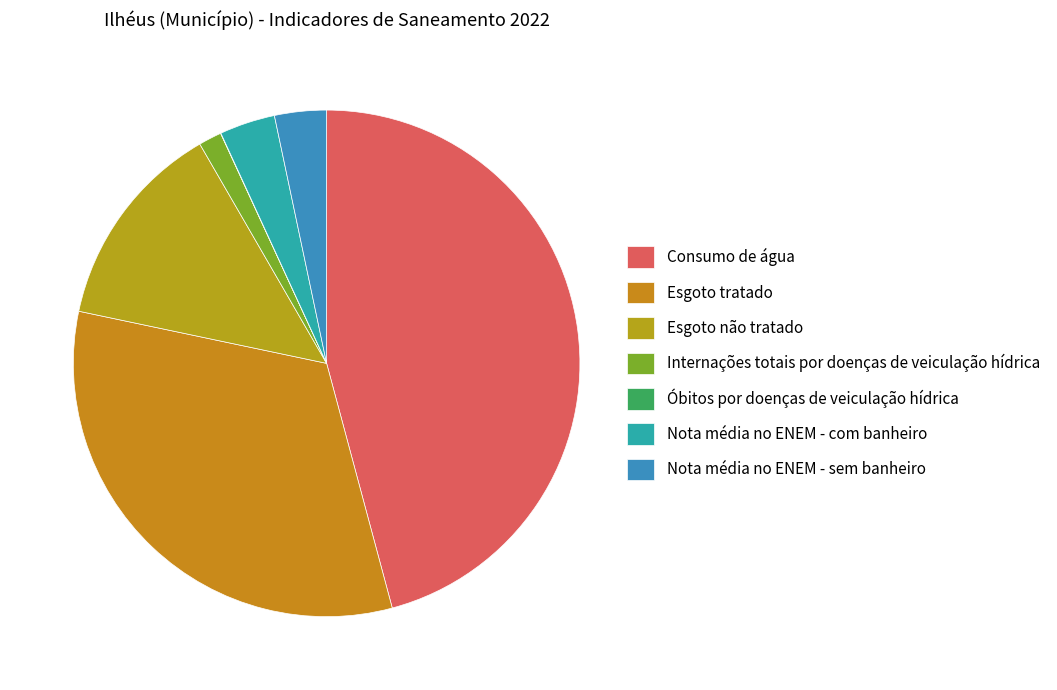

Does Esgoto tratado account for over 50% of the chart?

No